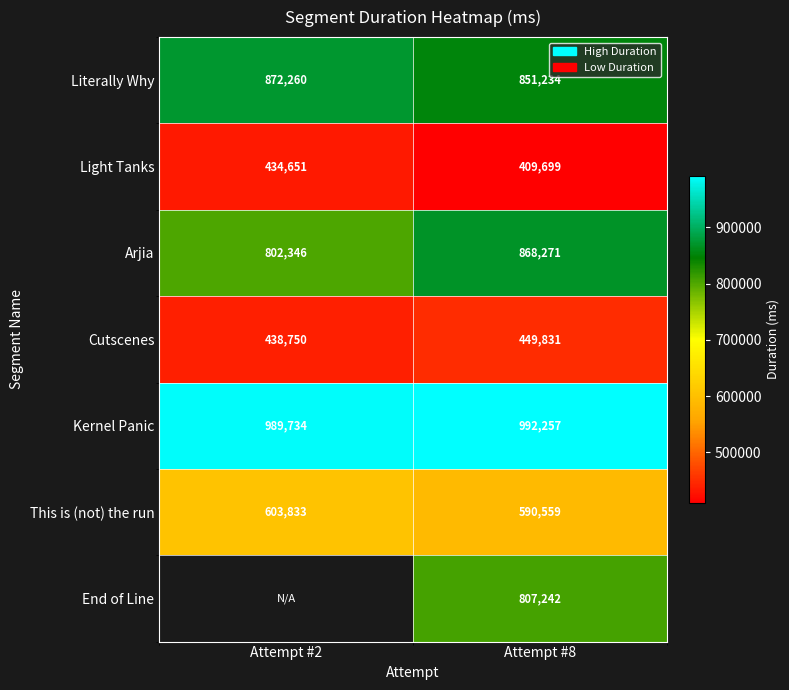

Is it true that Literally Why equals 1531937 at Attempt #8?

False